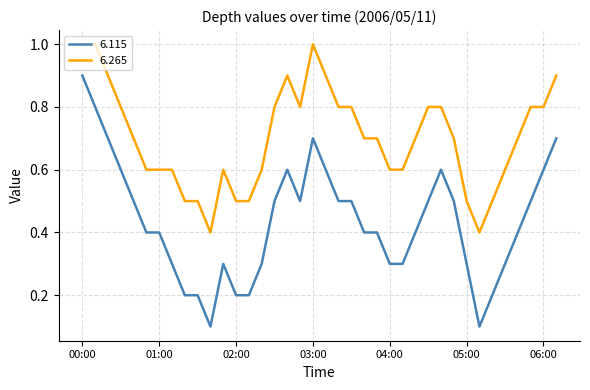

True or false: 6.115 and 6.265 cross at least once.

False